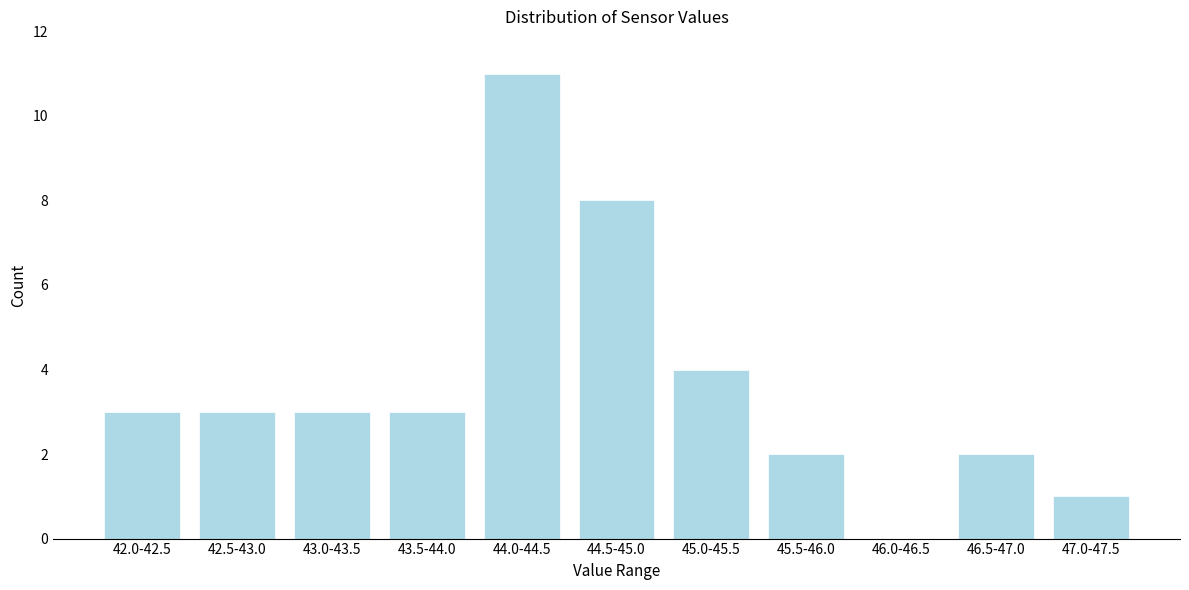

Reading left to right, what are all the values shown in this chart?

42.0-42.5=3	42.5-43.0=3	43.0-43.5=3	43.5-44.0=3	44.0-44.5=11	44.5-45.0=8	45.0-45.5=4	45.5-46.0=2	46.0-46.5=0	46.5-47.0=2	47.0-47.5=1